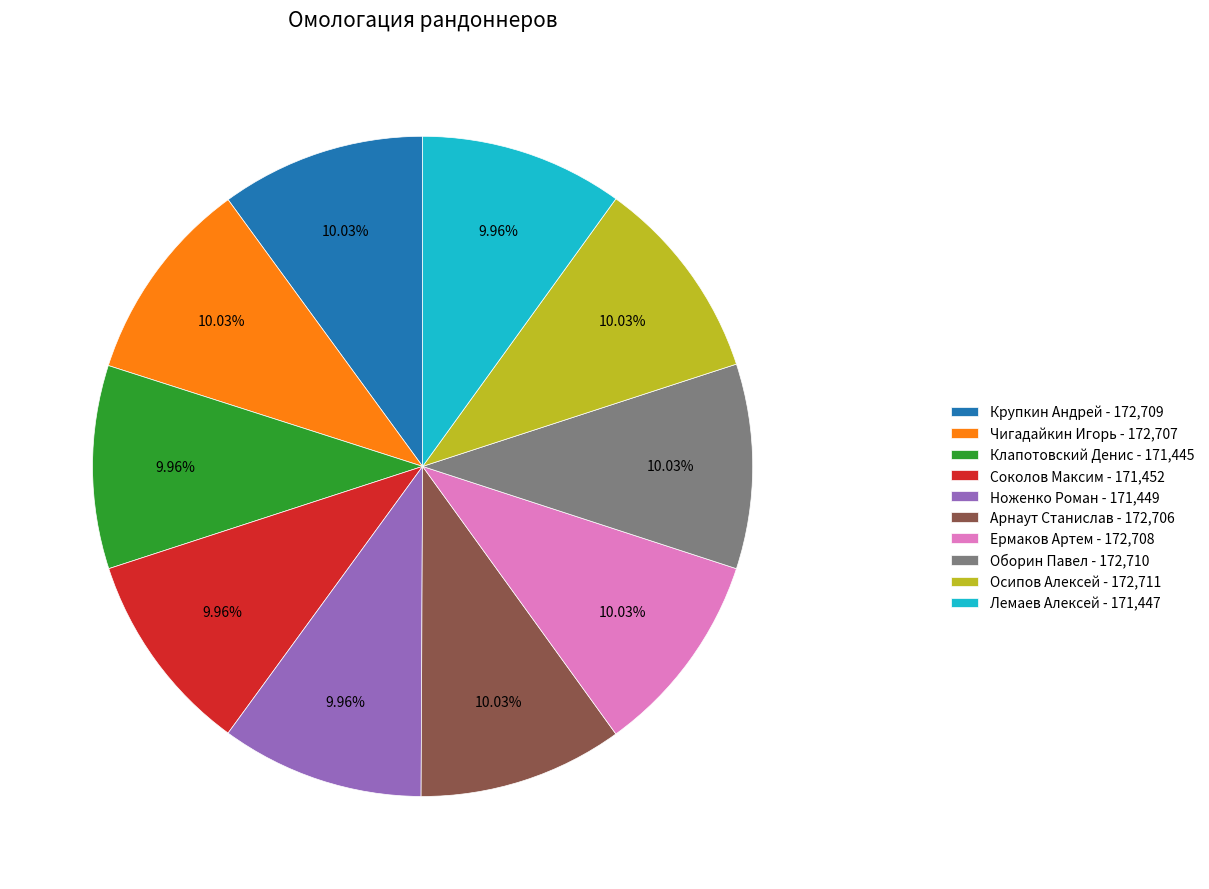

Is there a majority slice in this chart?

No